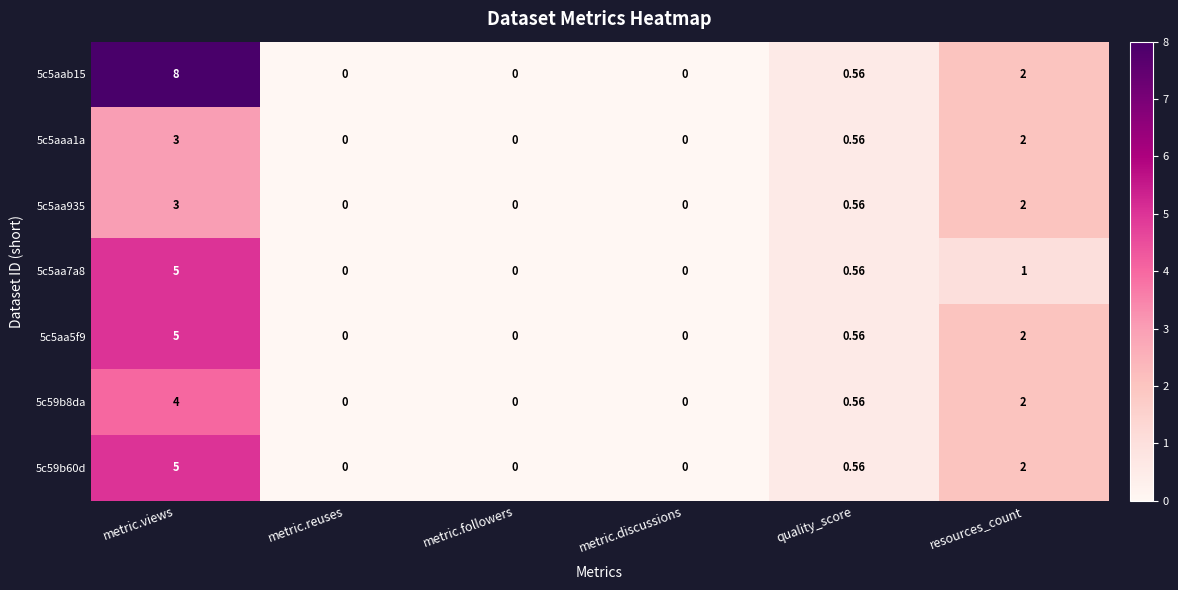

Which series has the largest total across all categories?

5c5aab15